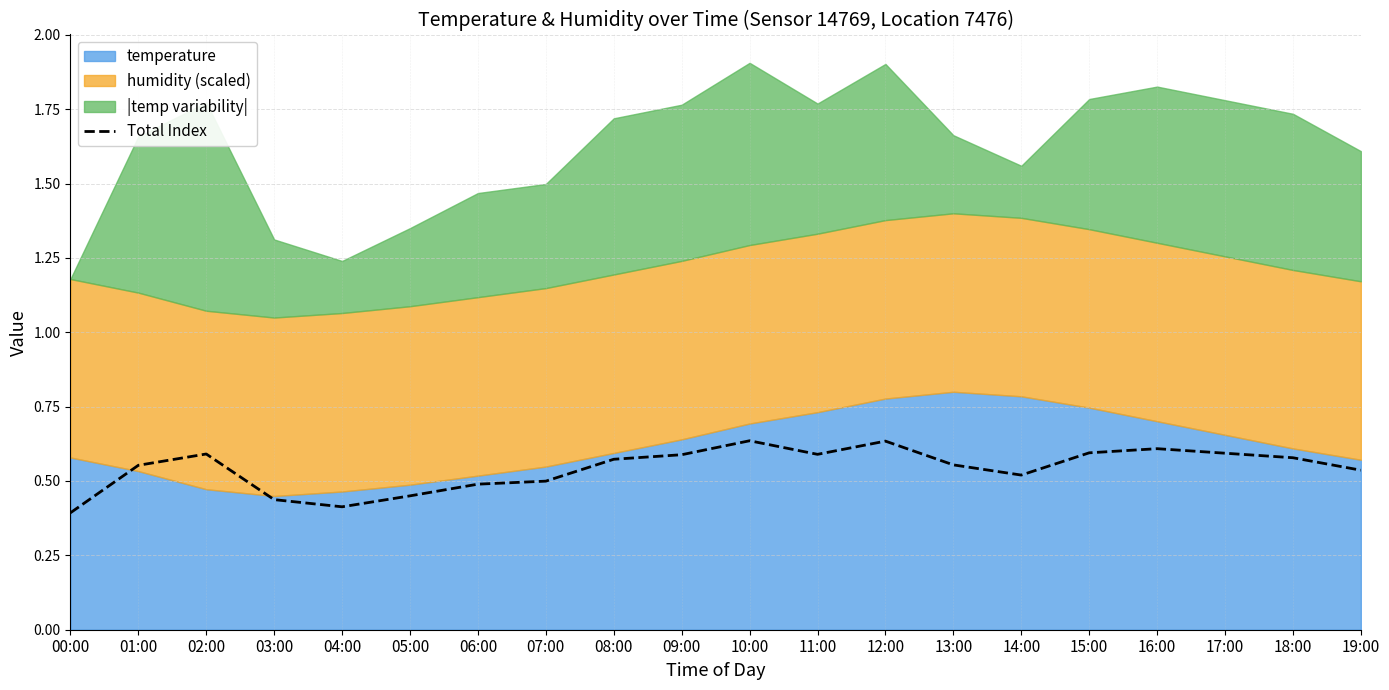

Which has a higher value, 06:00 or 15:00?

15:00